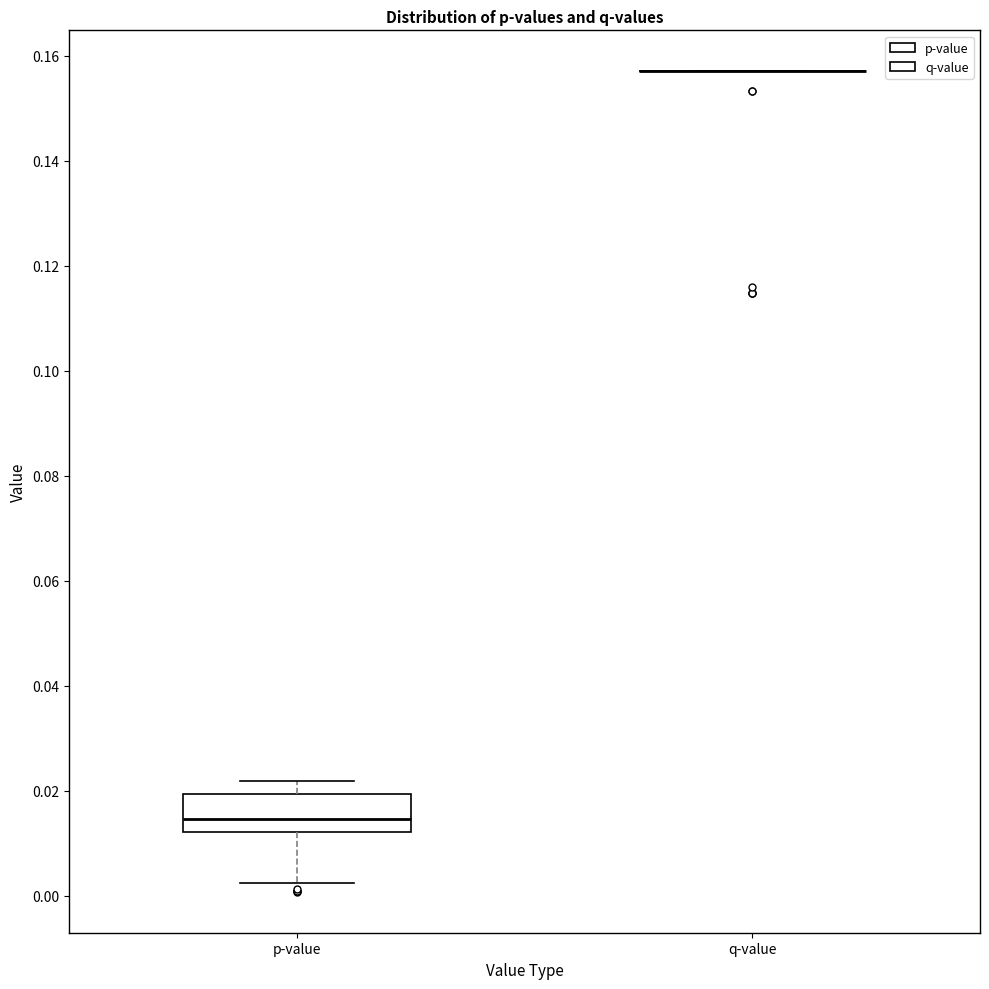

Where does the median line of the box for p-value sit on the y-axis? The values are not printed on the chart, so give them approximately, as read against the axis.

0.014